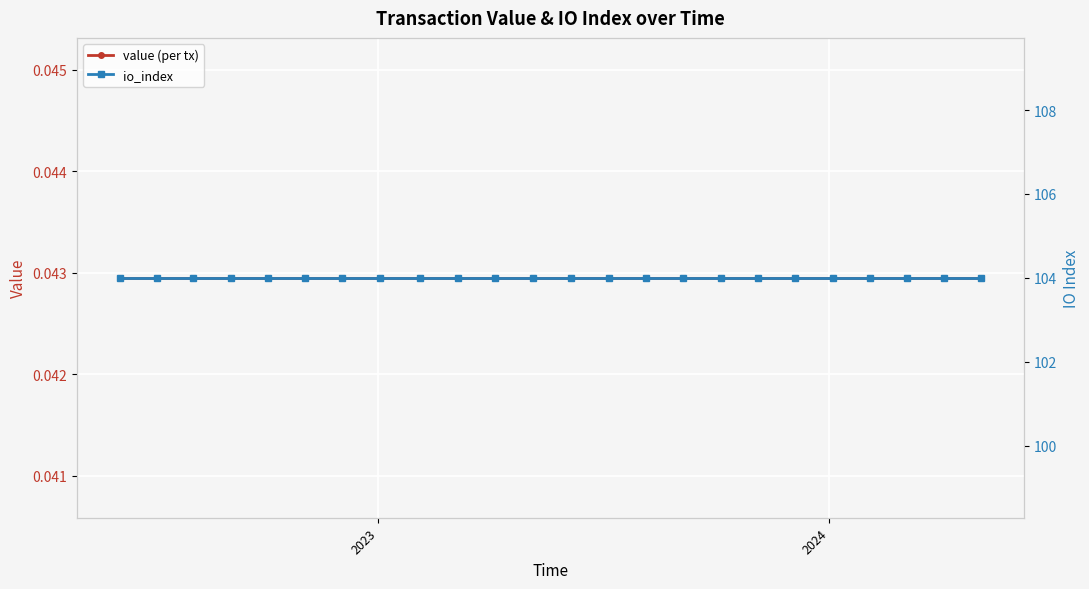

What are all the series names shown in the legend?

value (per tx), io_index